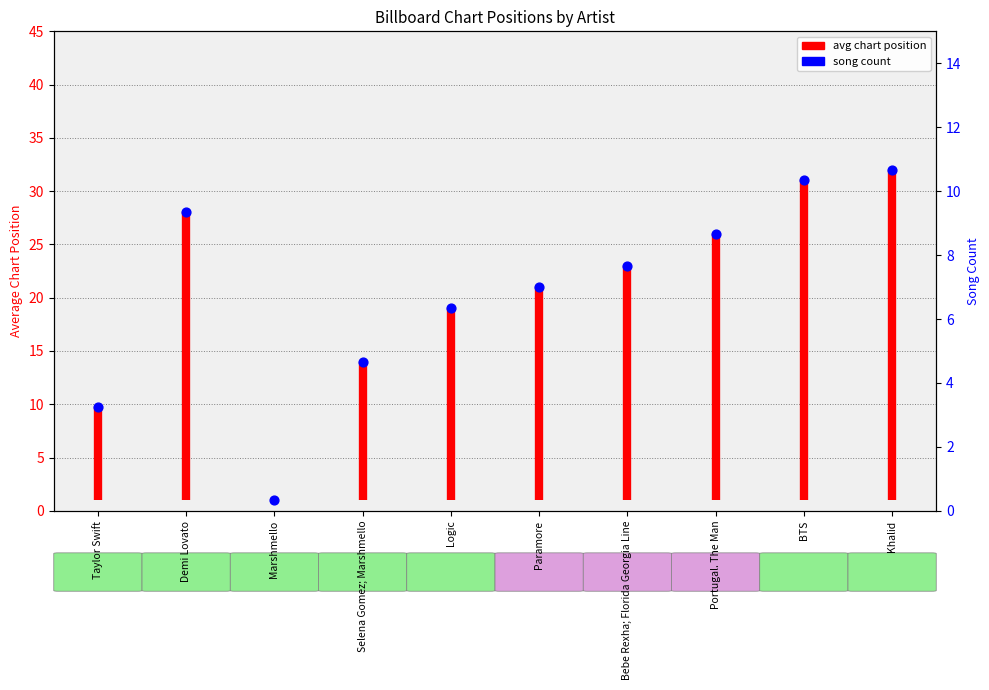

What is the change in value from Logic to BTS?

+12.0